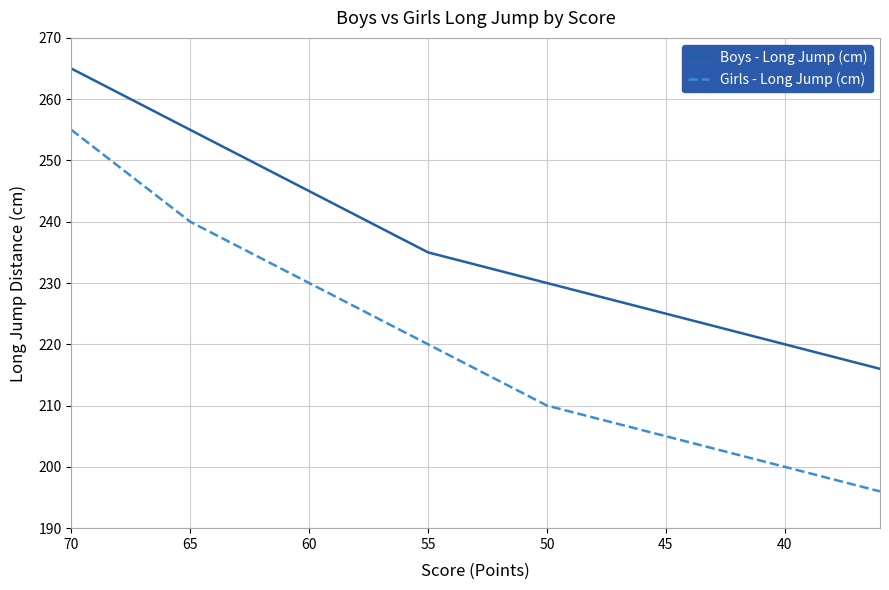

Count the number of data series in this chart.

2